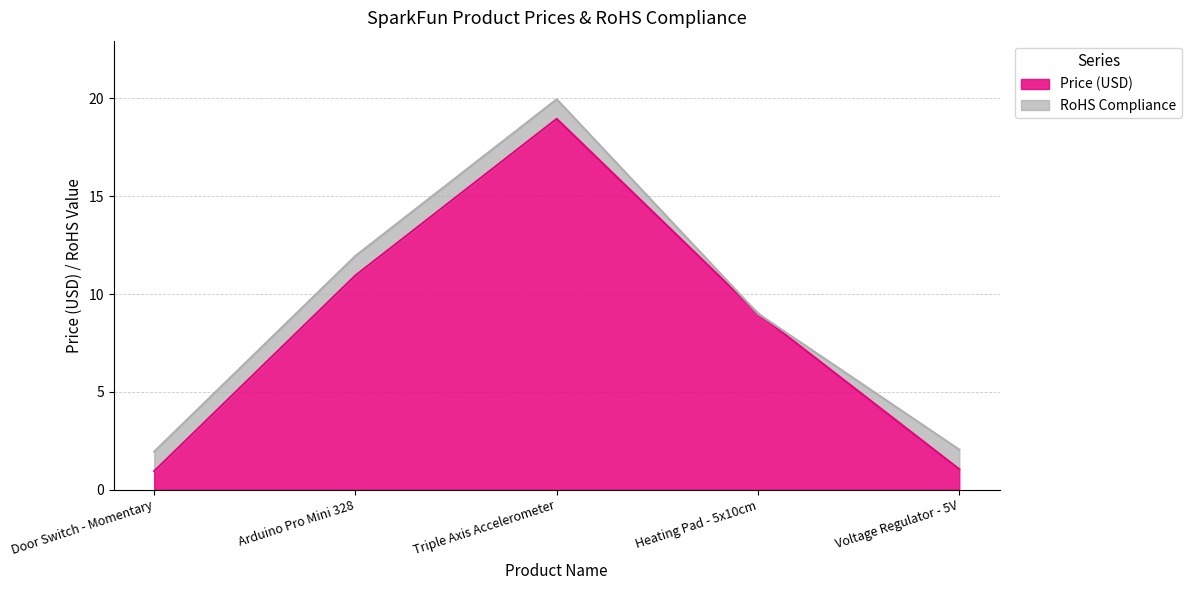

What is the label of the 3rd point from the left?

Triple Axis Accelerometer